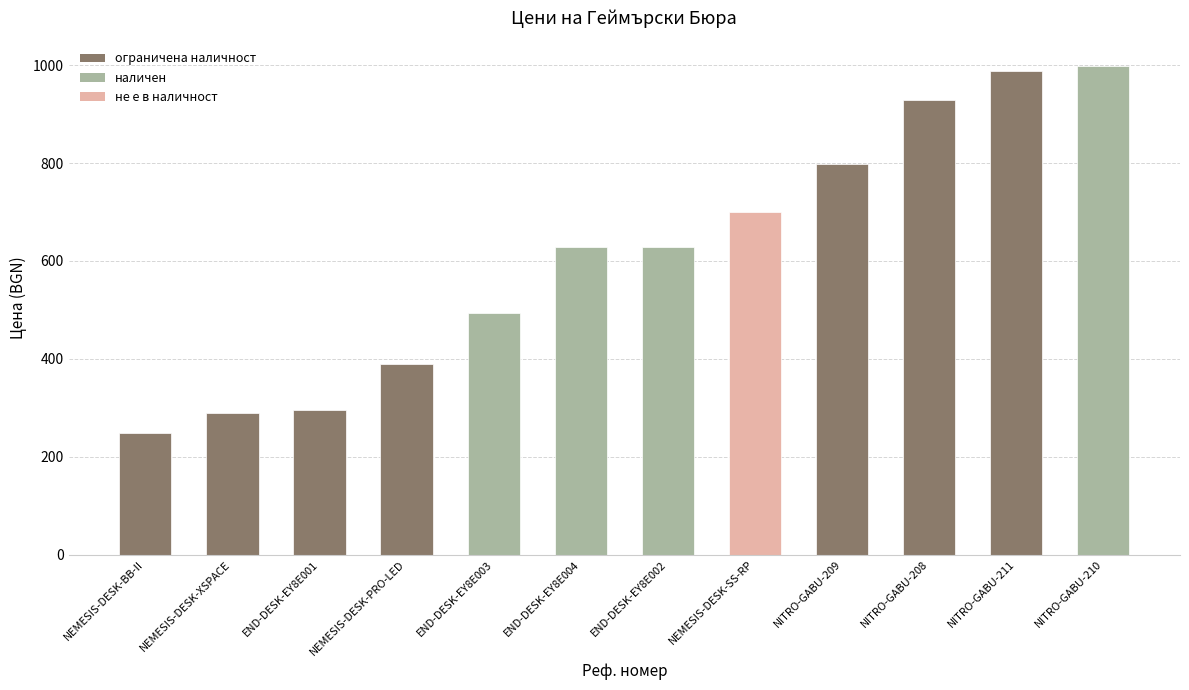

What is the sum of all values?

7390.2